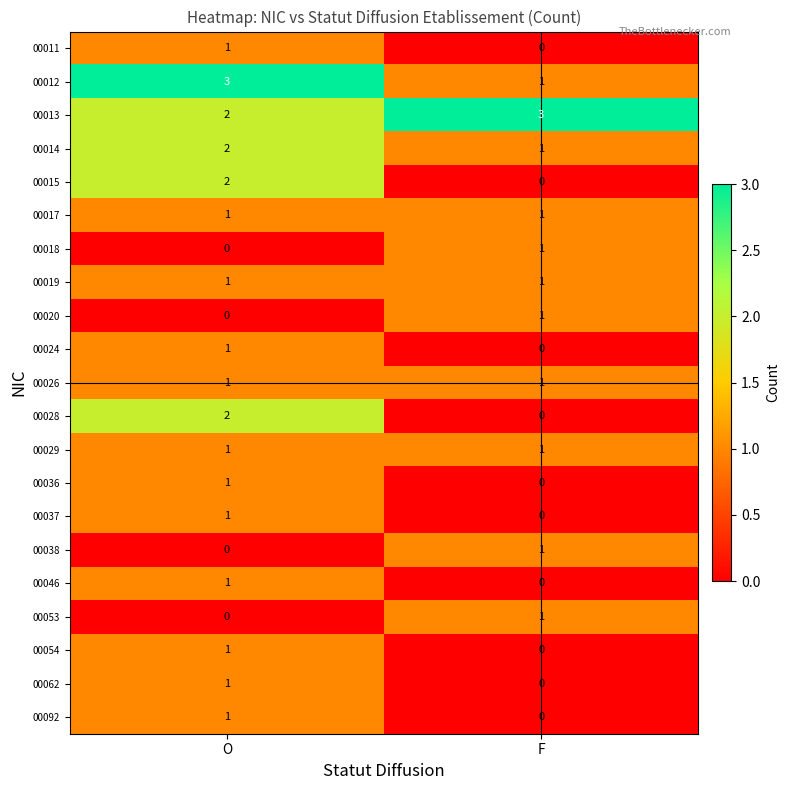

How many categories are shown in the chart?

2